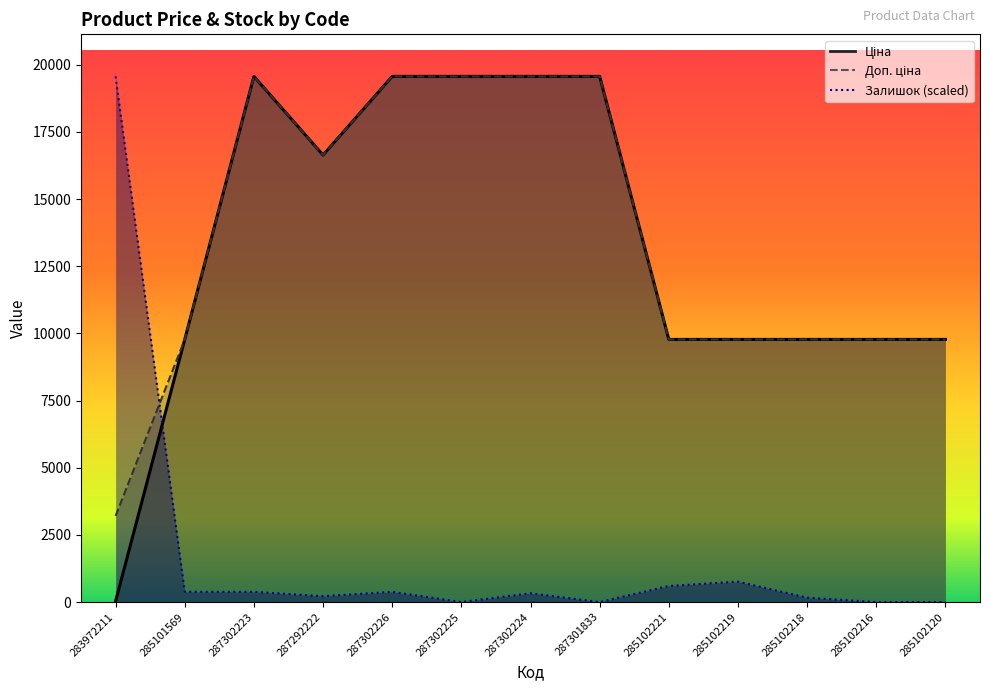

What is the value of the Залишок point at the 2nd from the left?

380.4